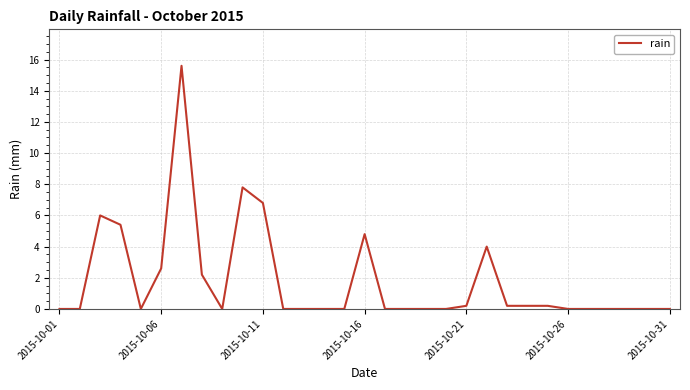

What is the difference between the maximum and minimum values?

15.6